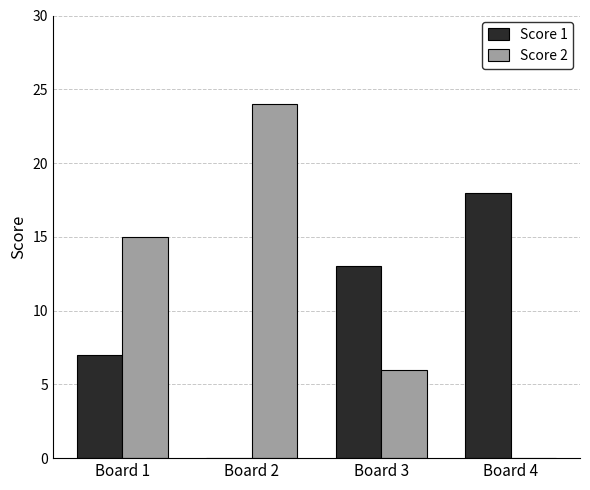

Which category has the highest value in the Score 2 series?

Board 2